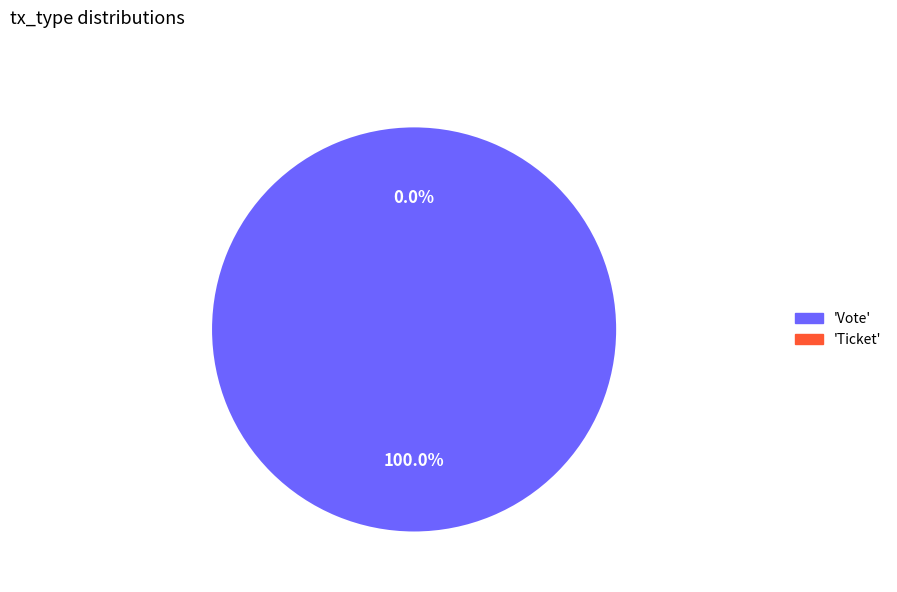

Which slice is the smallest?

Ticket